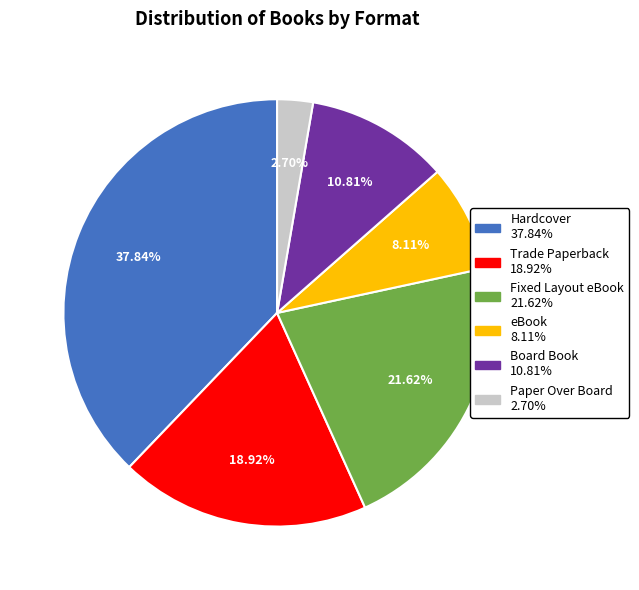

Is it true that Paper Over Board is 3% of the pie?

True